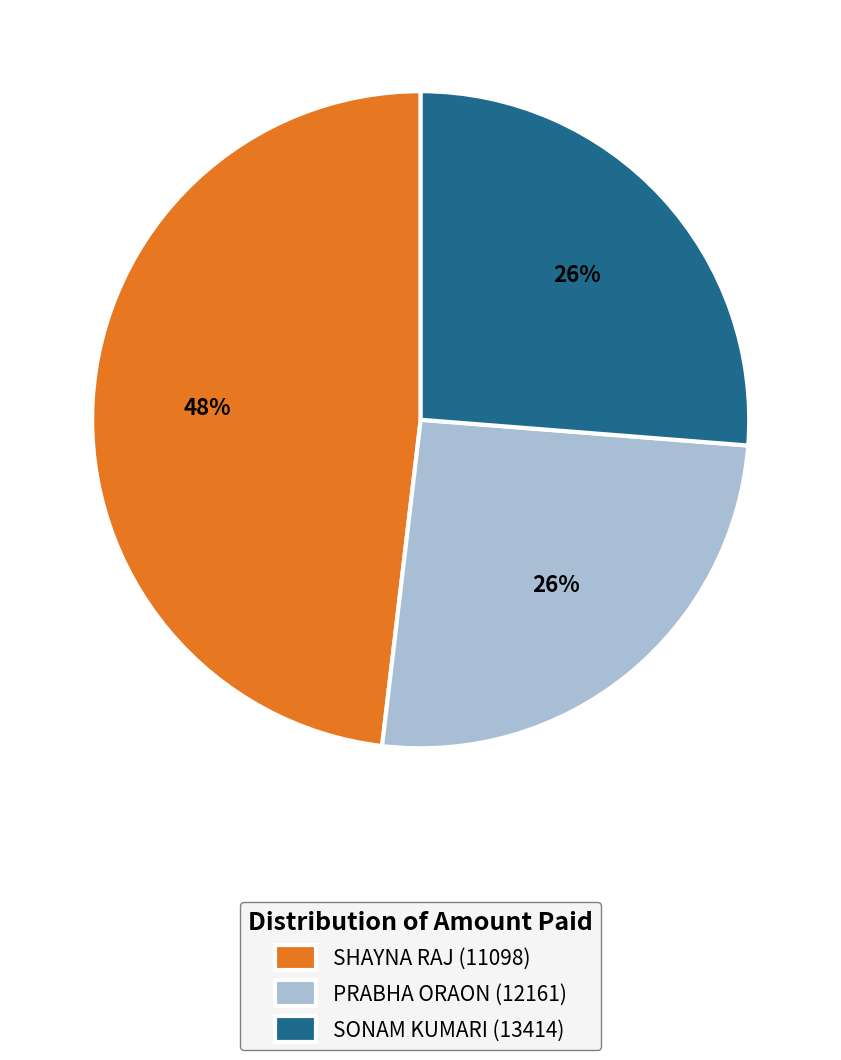

To the nearest percent, what is the combined percentage of SONAM KUMARI (13414) and SHAYNA RAJ (11098)?

74%